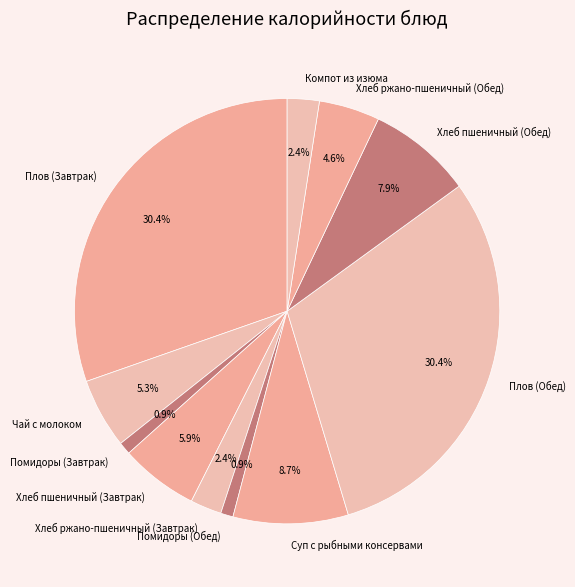

To the nearest percent, what is the combined percentage of Компот из изюма and Помидоры (Обед)?

3%